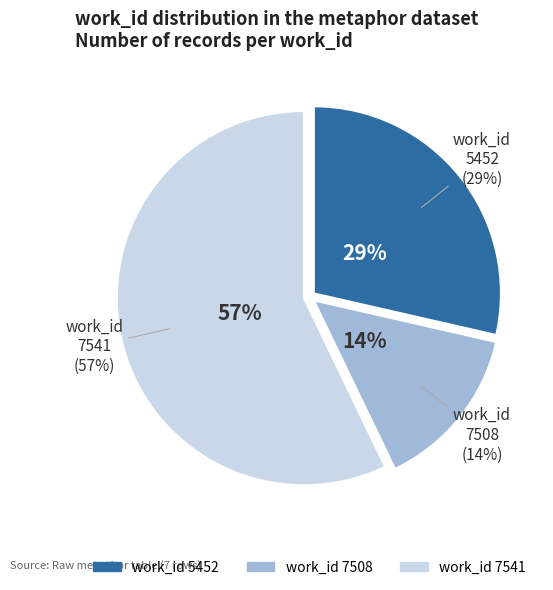

Is it true that 7541 (21676) is 2% of the pie?

False